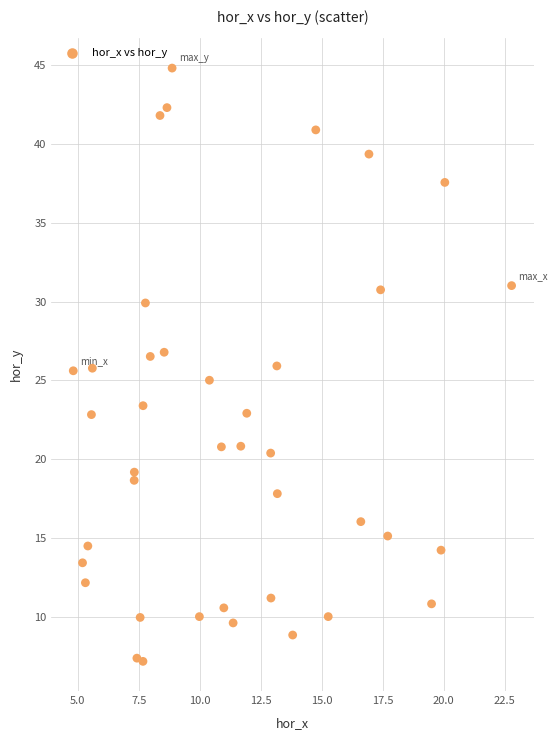

What is the range of Y values (max minus min)?

37.6